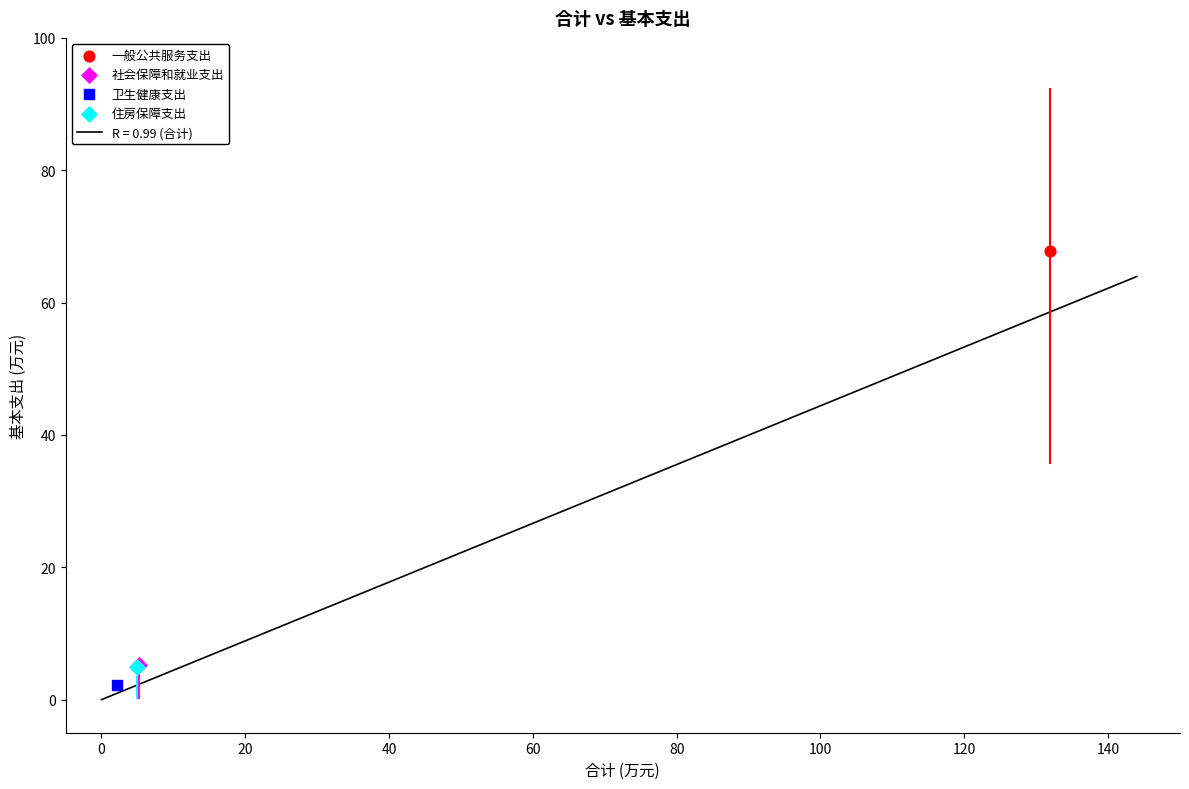

Which series reaches the minimum Y coordinate?

卫生健康支出